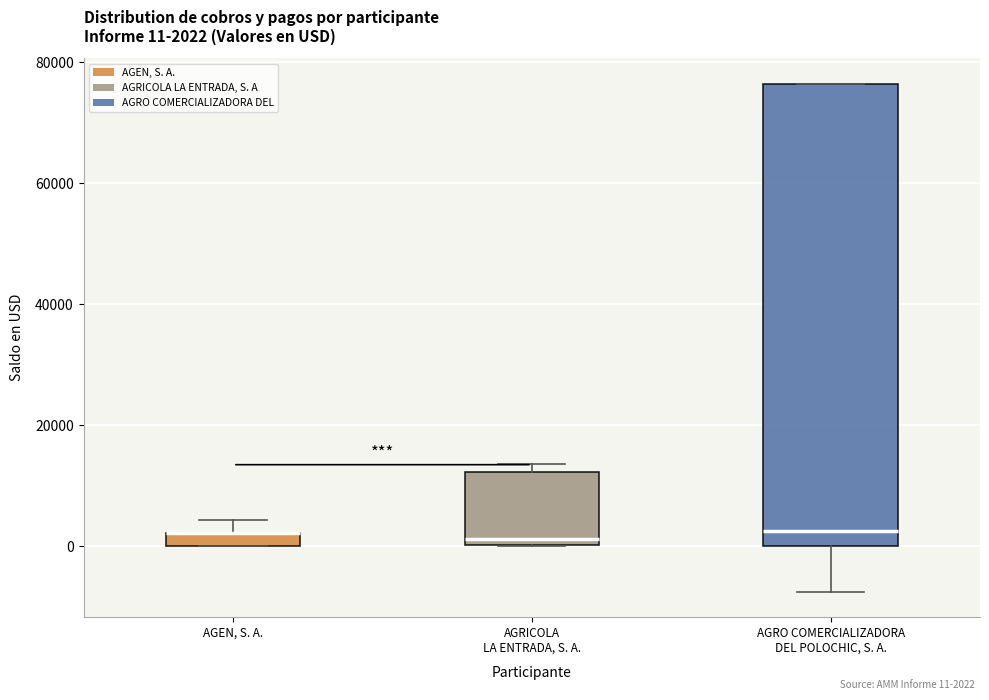

Comparing the boxes themselves (not the whiskers), which one is the tallest?

AGRO COMERCIALIZADORA DEL POLOCHIC, S. A.